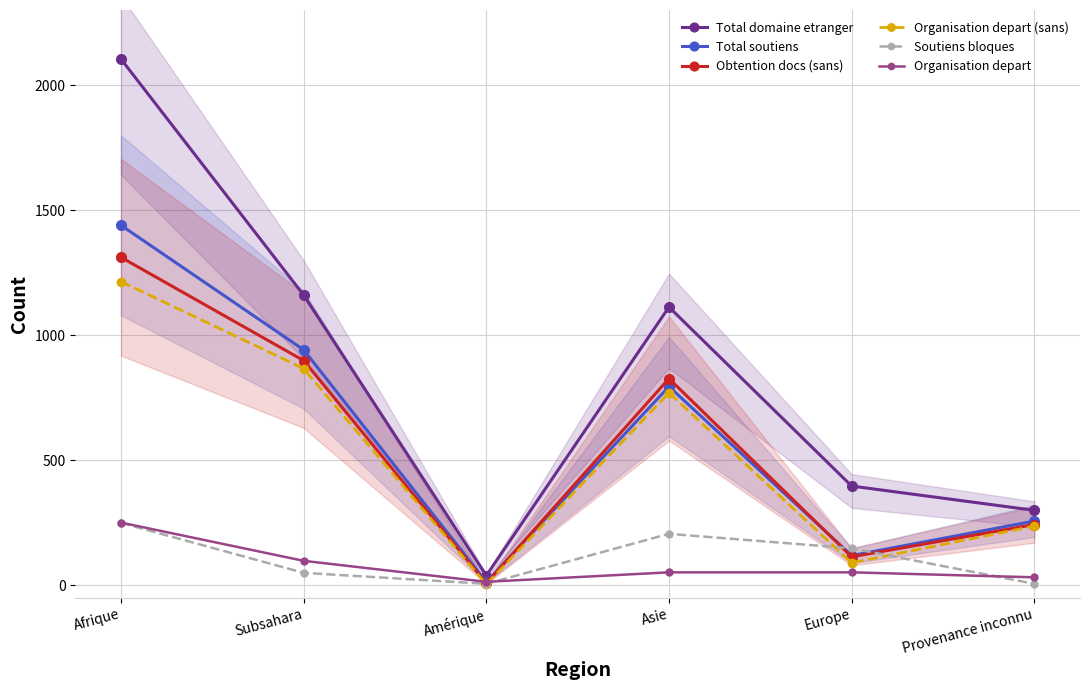

At which category does Total soutiens reach its first local valley?

Amérique